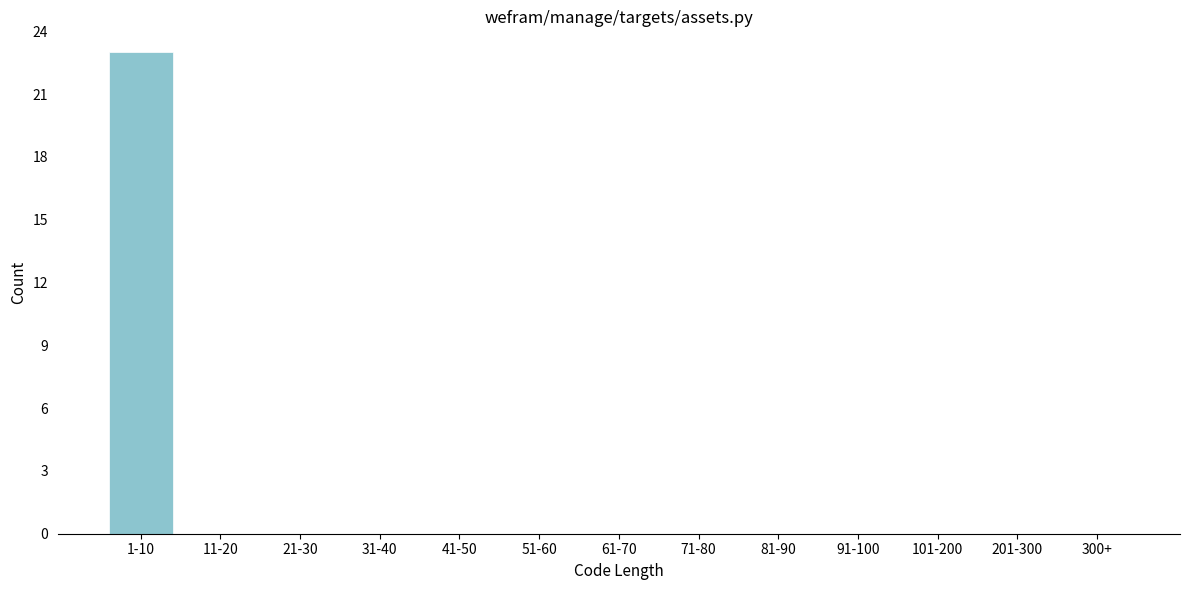

Reading left to right, list all the values displayed in this chart.

1-10=23	11-20=0	21-30=0	31-40=0	41-50=0	51-60=0	61-70=0	71-80=0	81-90=0	91-100=0	101-200=0	201-300=0	300+=0